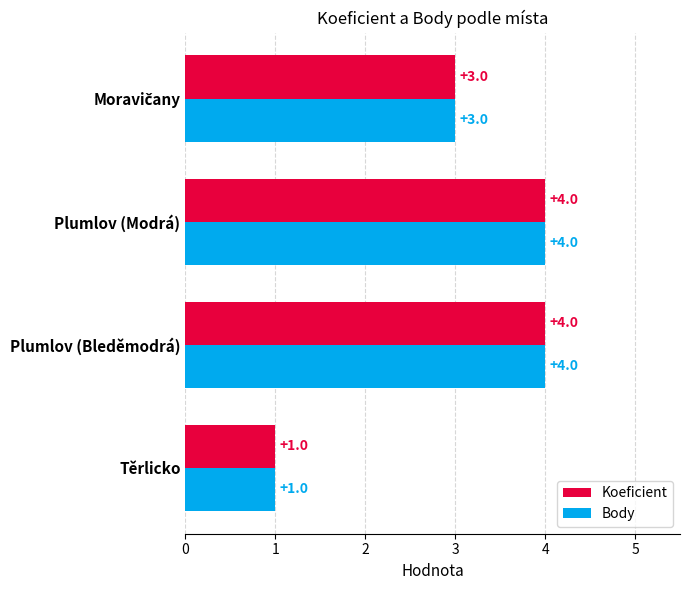

The value of Body at Plumlov (Bleděmodrá) is 6. True or false?

False